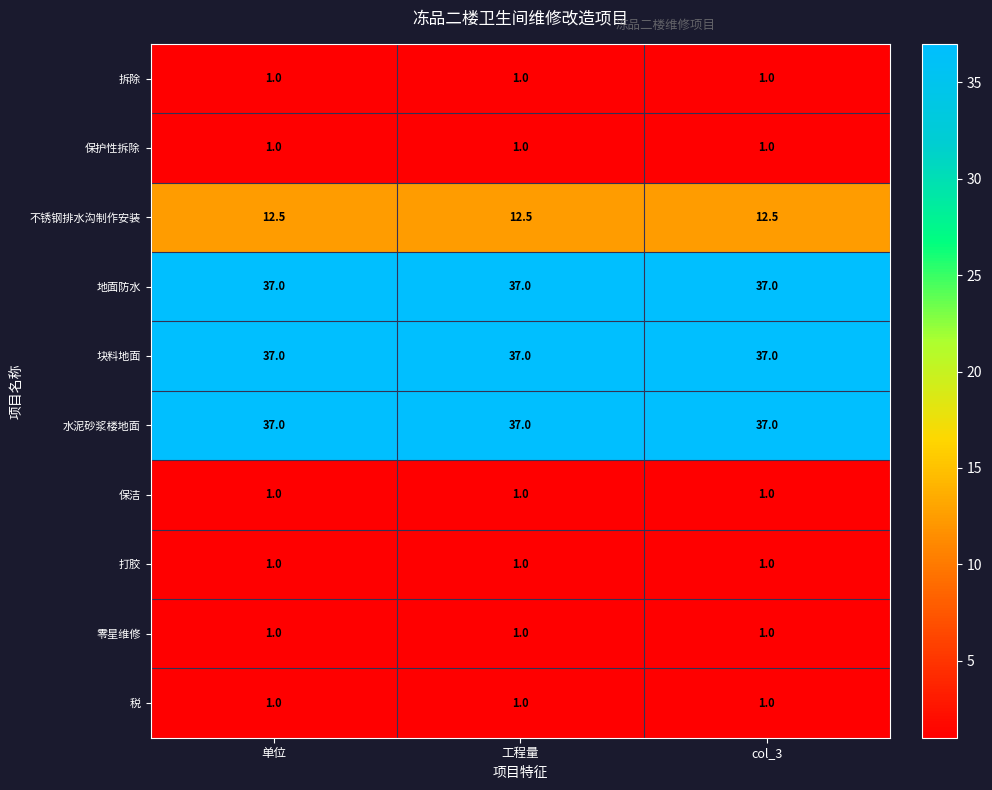

Read the 税 value at 单位.

1.0